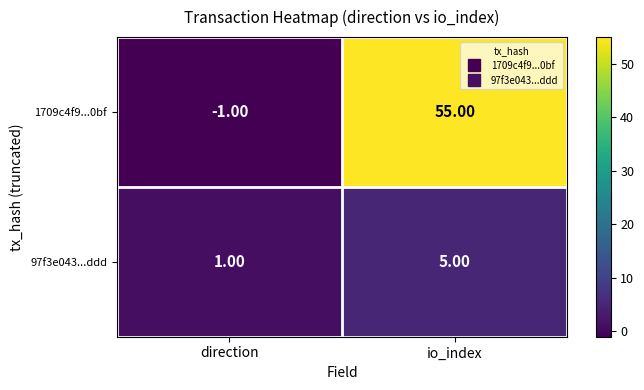

At which label is 97f3e043...ddd closest to 3?

direction